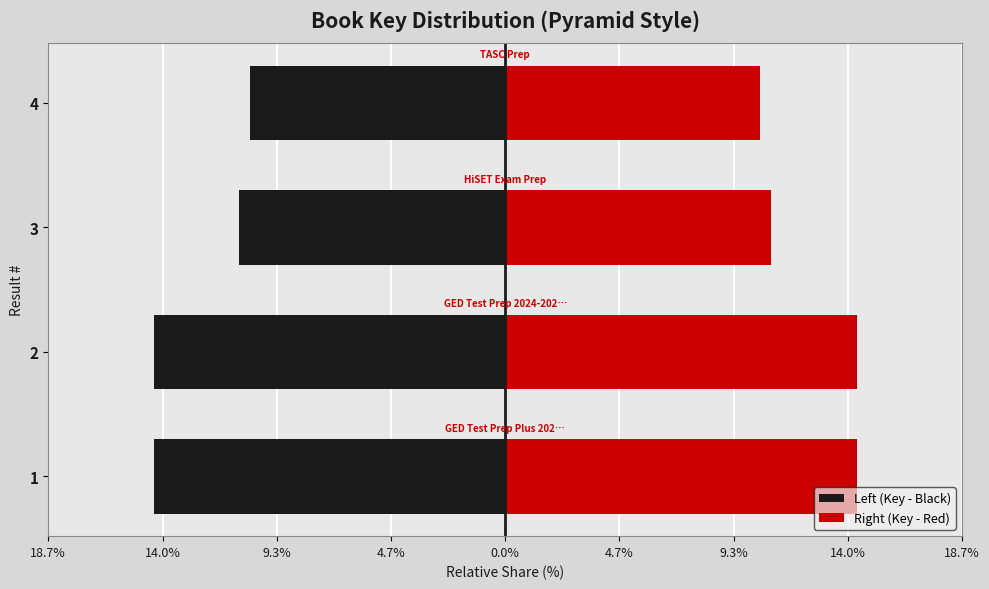

At how many categories does at least one series exceed -3?

4